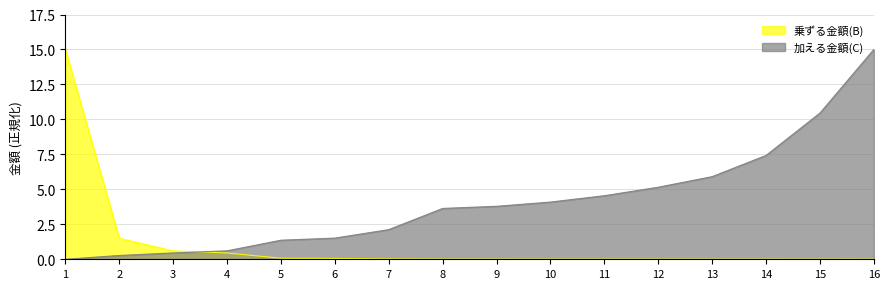

At 13, list the series in order from largest to smallest.

加える金額(C), 乗ずる金額(B)